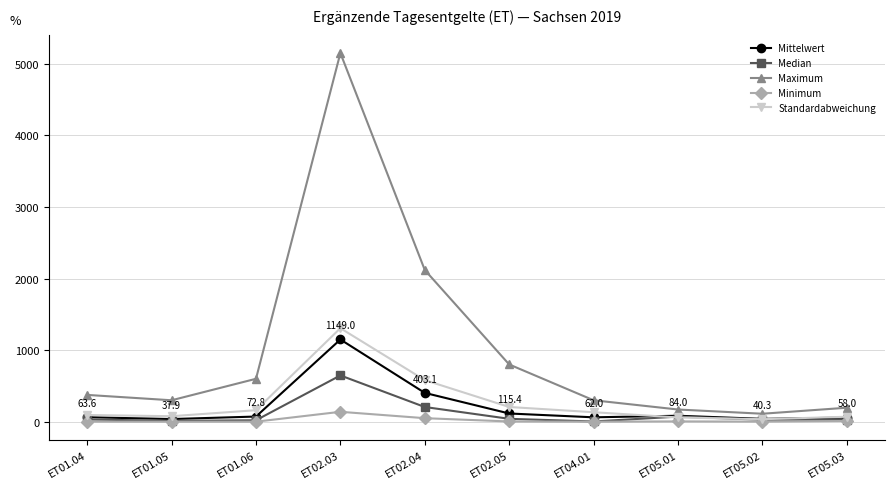

In Median, how many points are higher than both neighbors (excluding endpoints)?

2